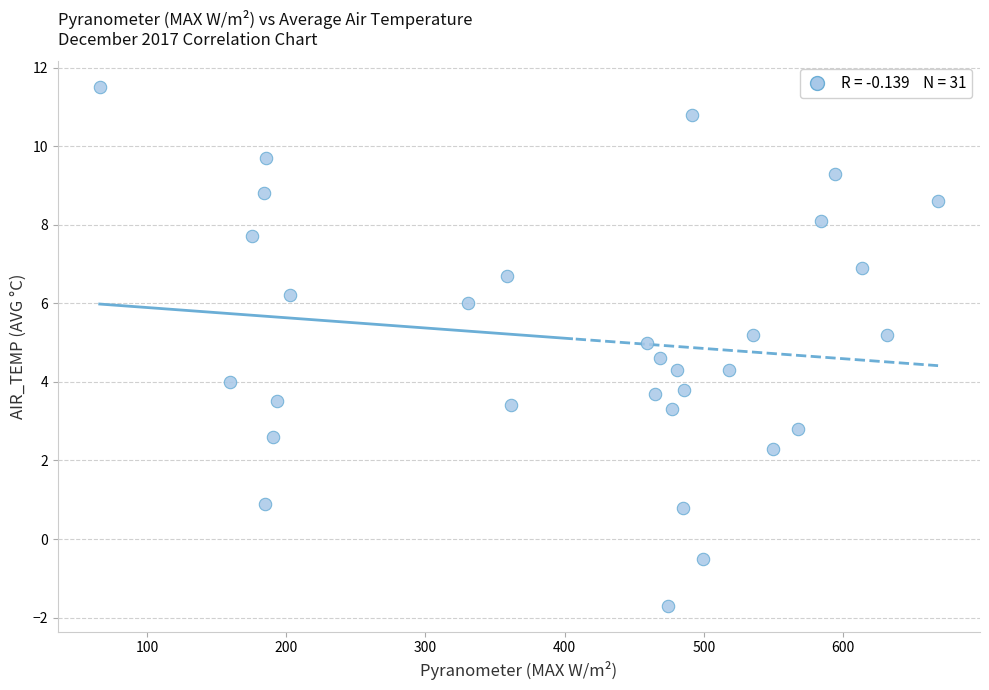

What is the range of Y values (max minus min)?

13.2